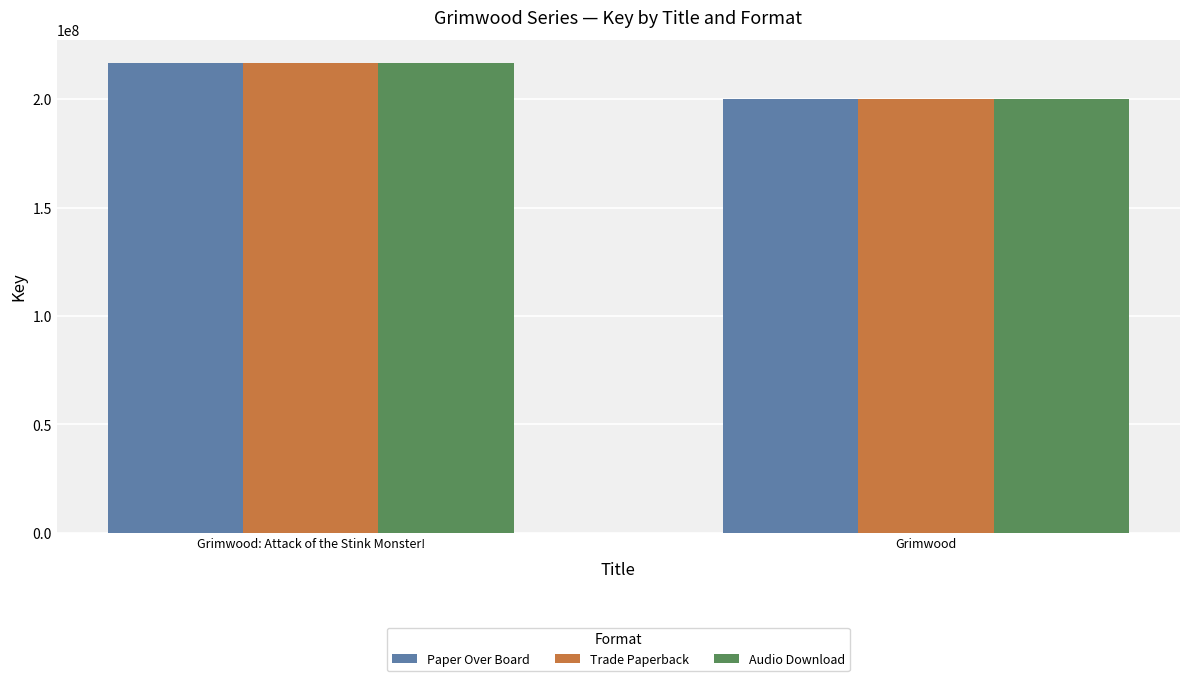

Reading left to right, what are all the values shown in this chart?

Paper Over Board: 216497818	200231724
Trade Paperback: 216497818	200231724
Audio Download: 216497818	200231724